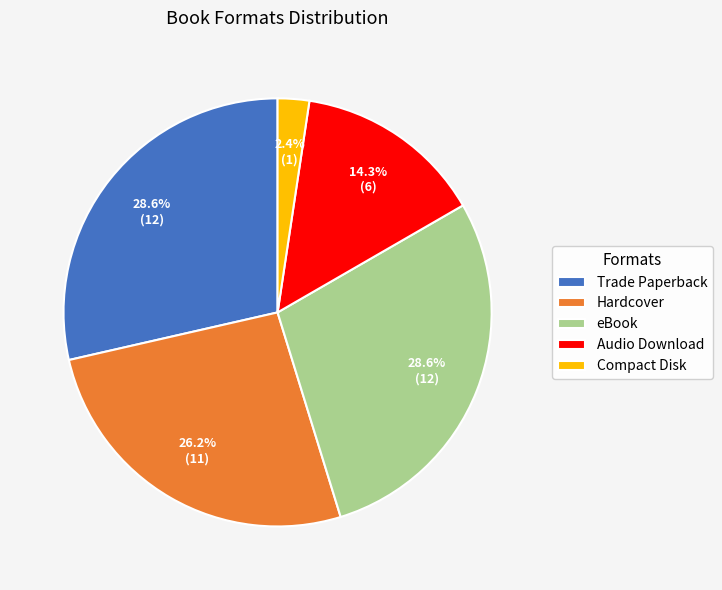

Is there a majority slice in this chart?

No